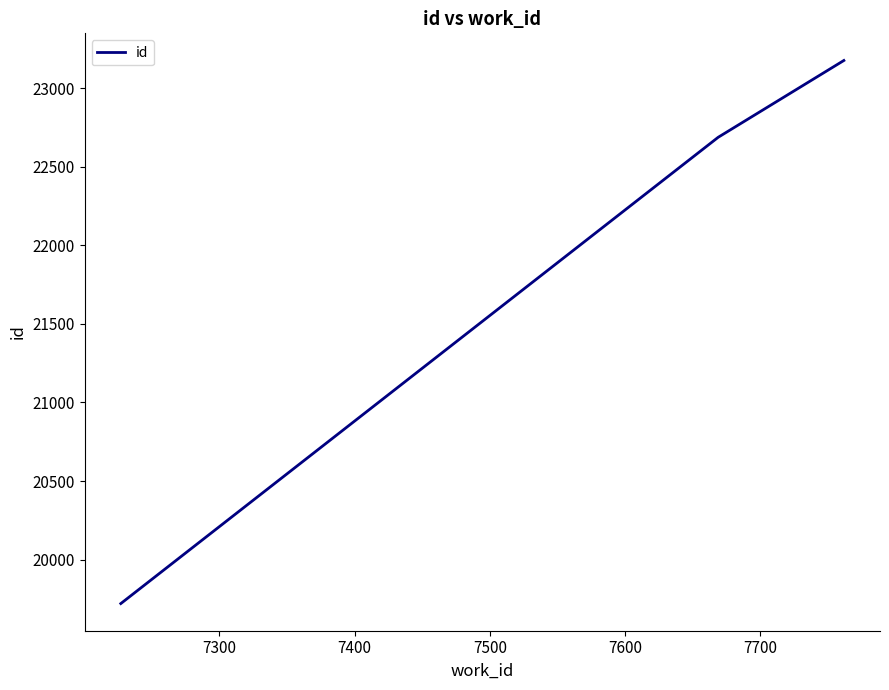

What is the maximum value shown in the chart?

23177